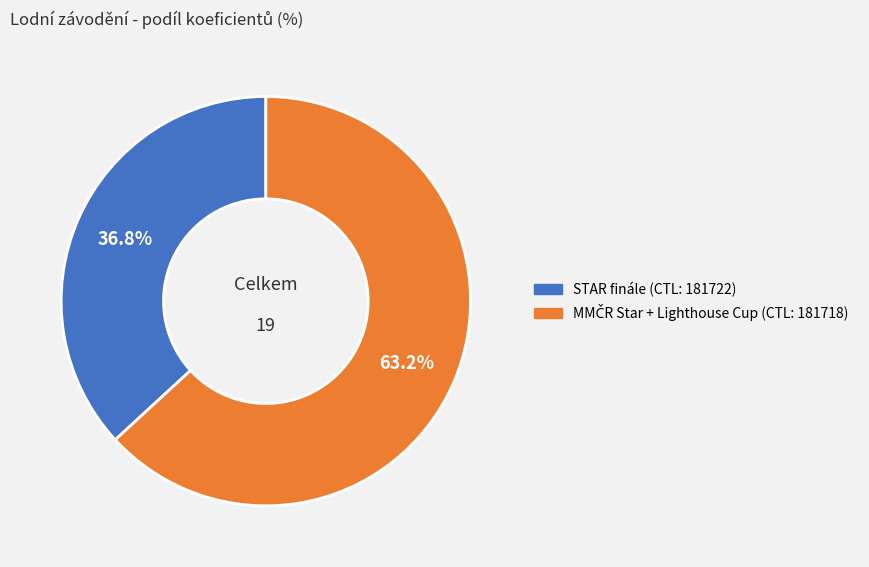

How many segments does this pie chart have?

2